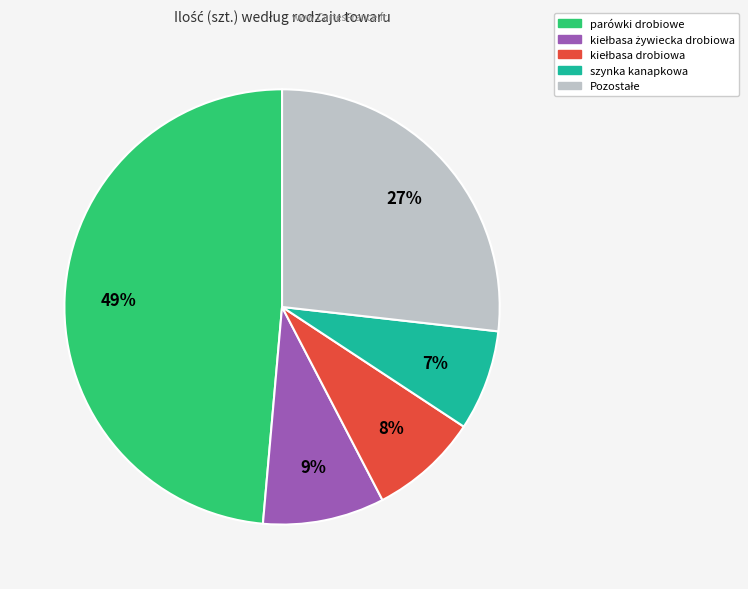

To the nearest percent, what is the average slice percentage?

20%